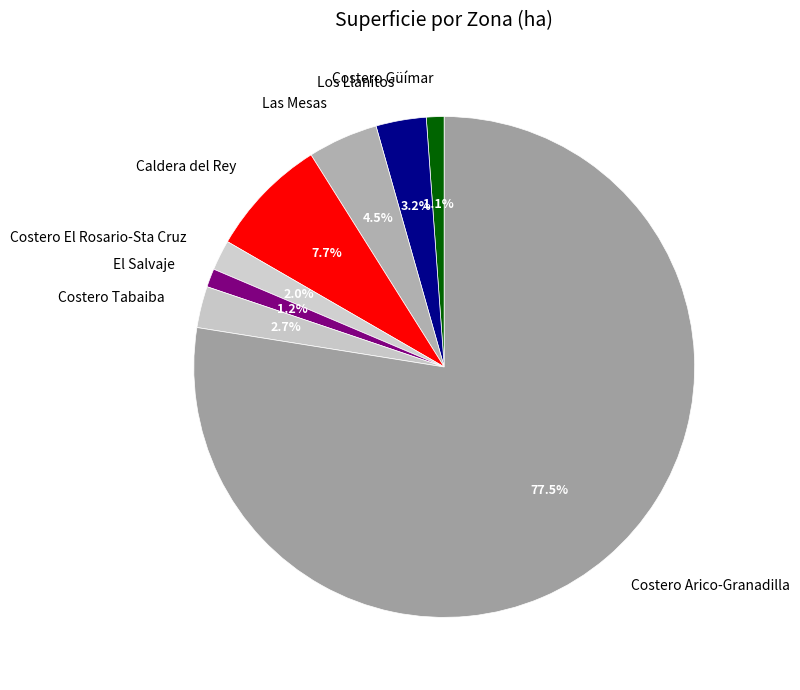

Which category accounts for the majority?

Costero Arico-Granadilla